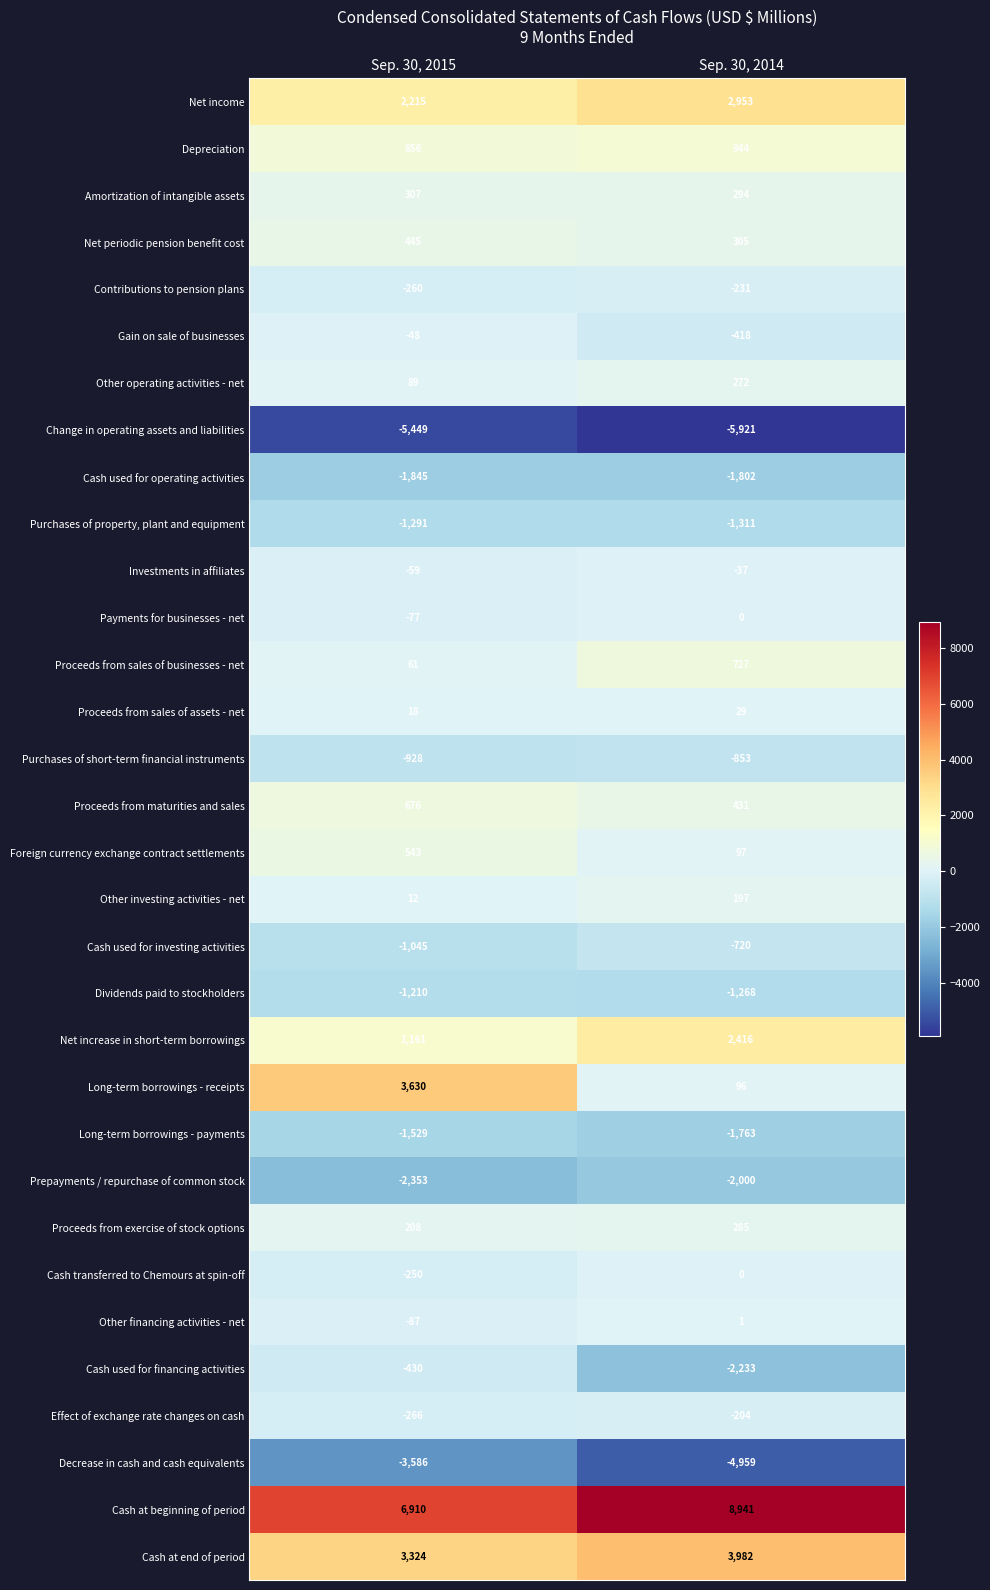

Read the Cash at beginning of period value at Sep. 30, 2014, to the nearest 10.

8940